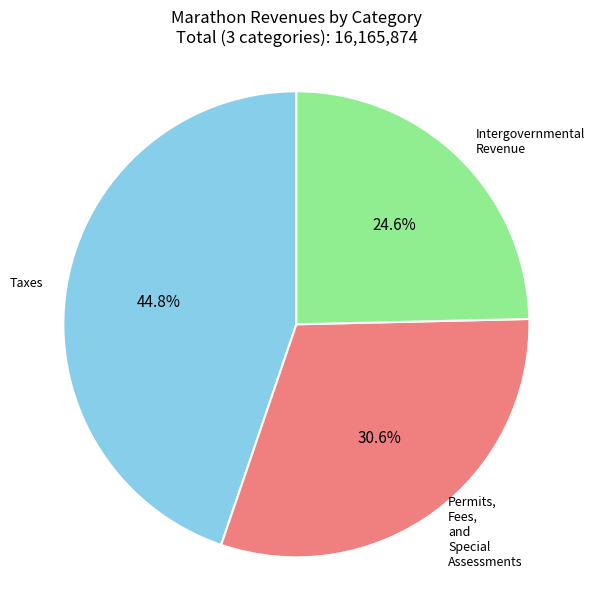

Is there a majority slice in this chart?

No